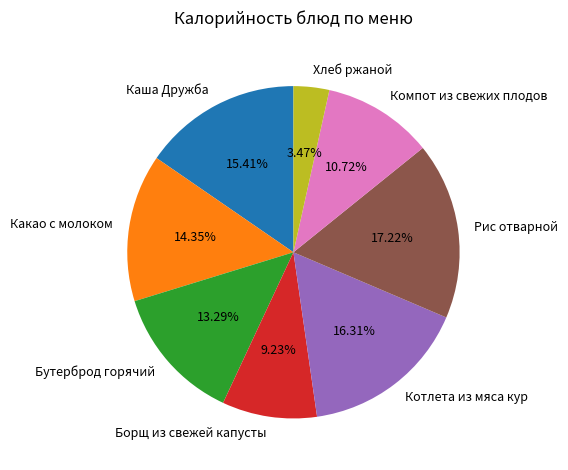

Count the number of slices in the pie.

8